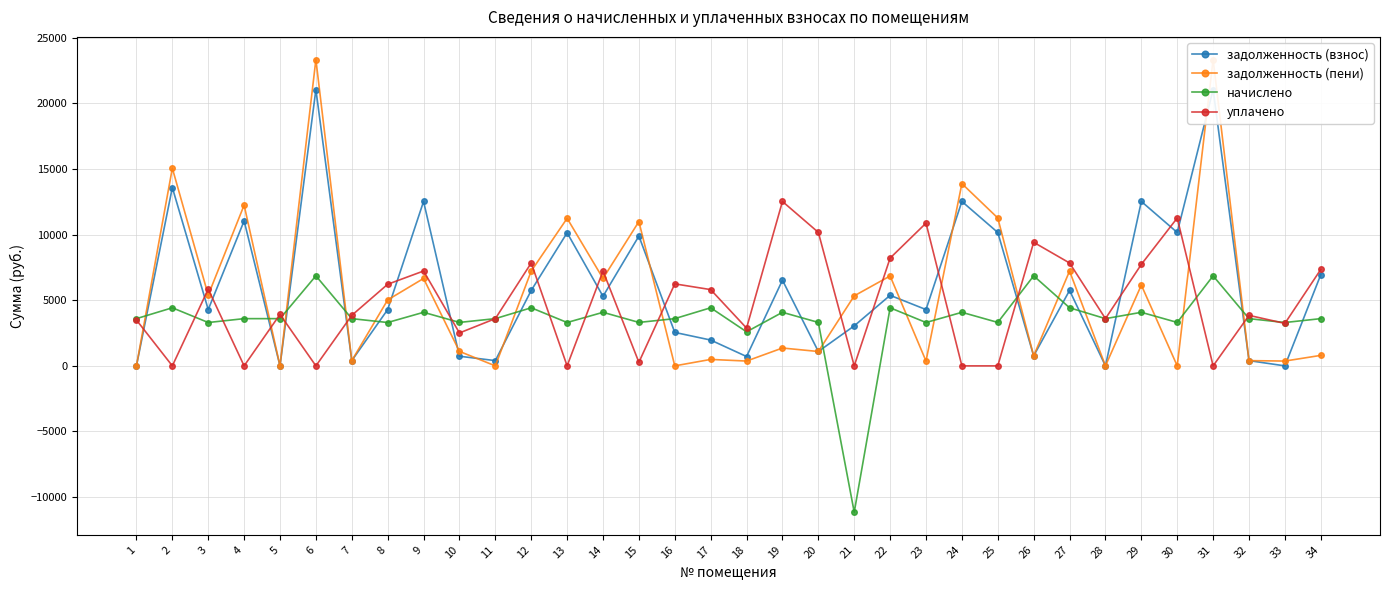

Which series changed the most between 4 and 31?

задолженность (пени)